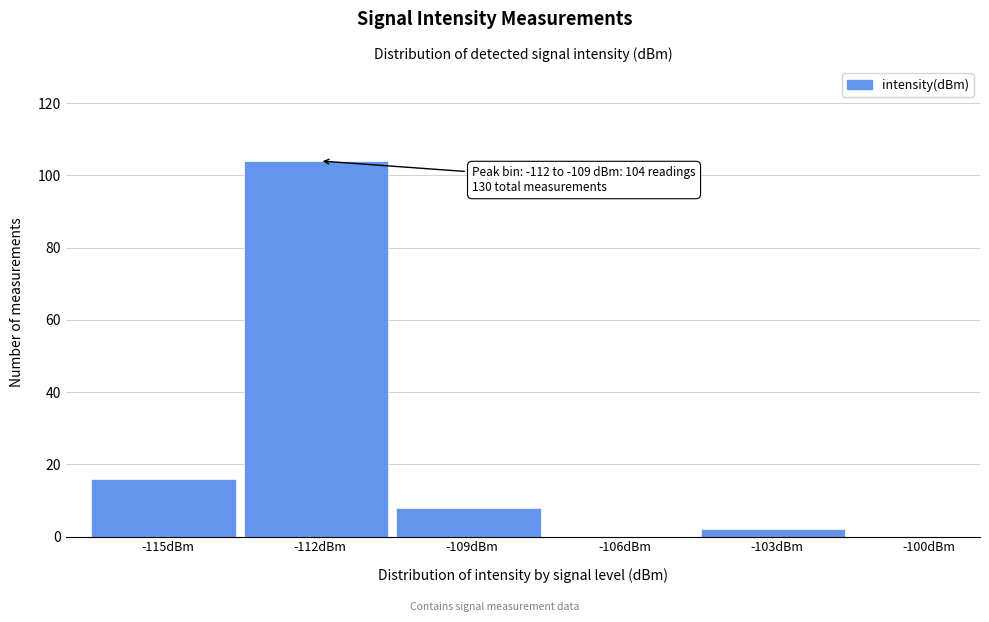

Reading left to right, transcribe all the data shown in this chart.

-115dBm=16	-112dBm=104	-109dBm=8	-106dBm=0	-103dBm=2	-100dBm=0